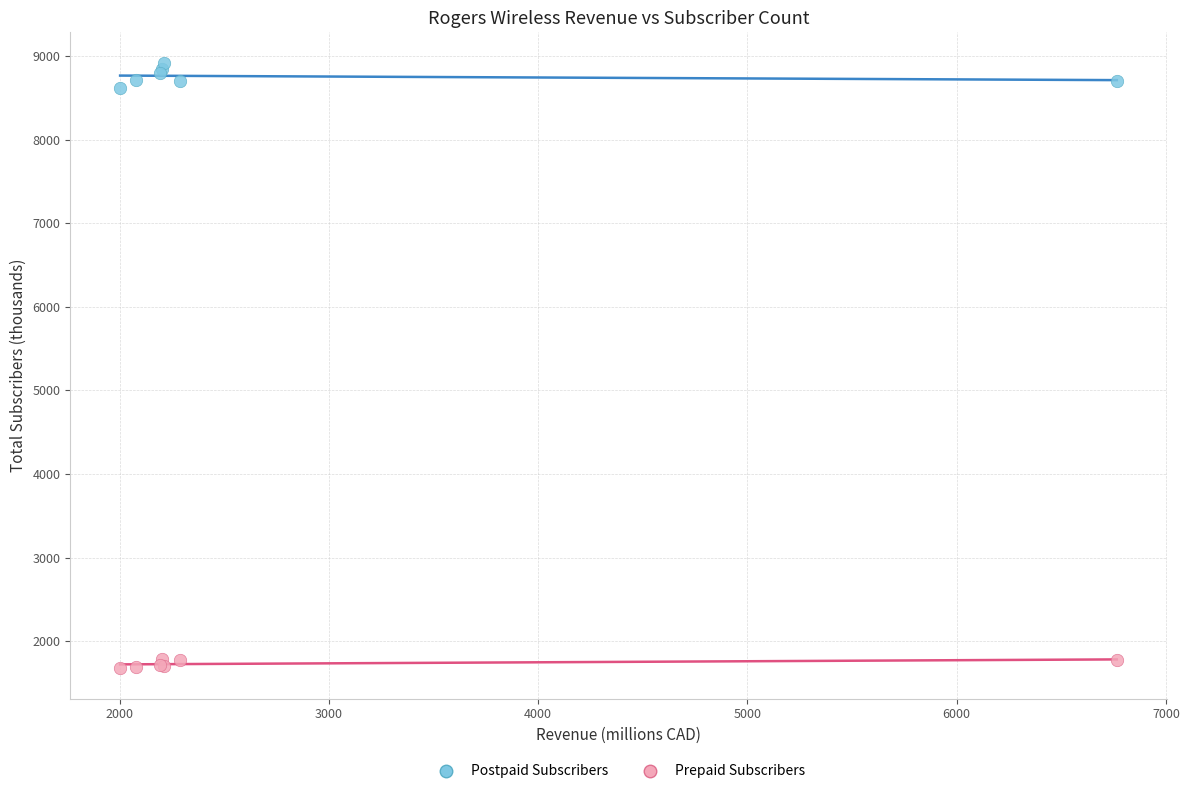

Which series reaches the minimum Y coordinate?

Prepaid Subscribers